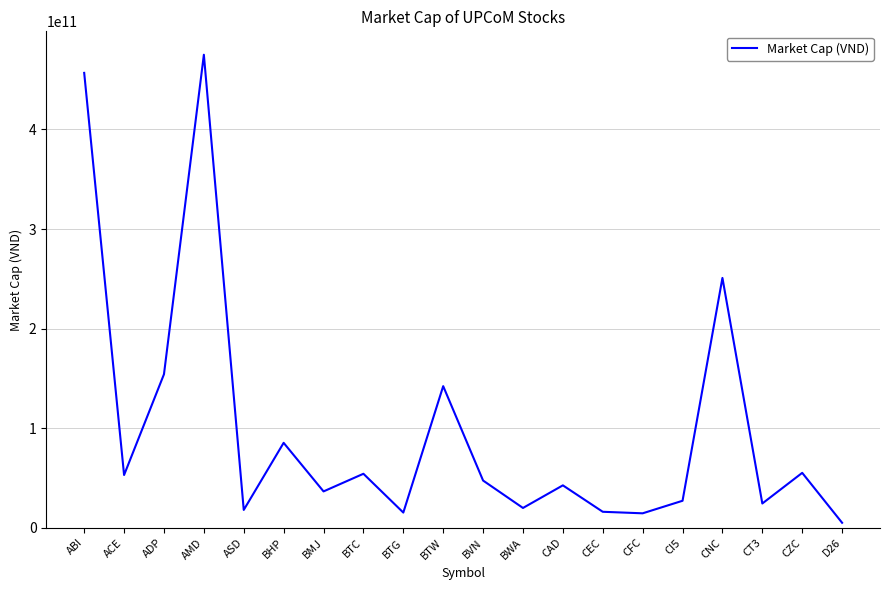

What is the change in value from BTC to D26?

-49205914000